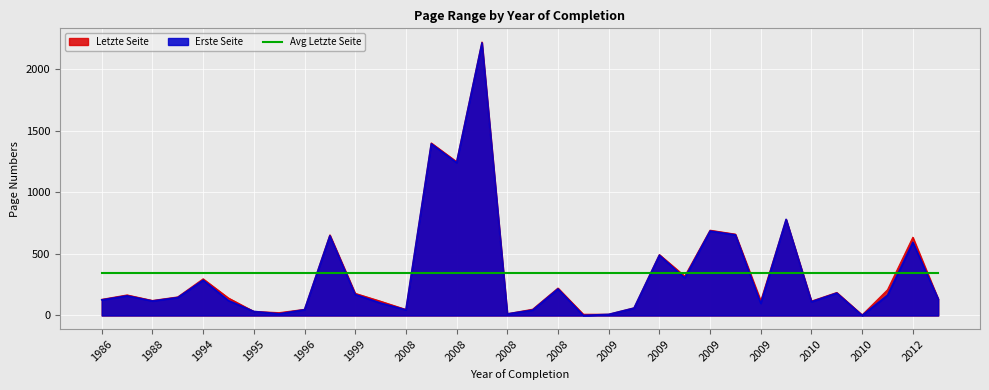

What is the minimum value for Letzte Seite?

5.0